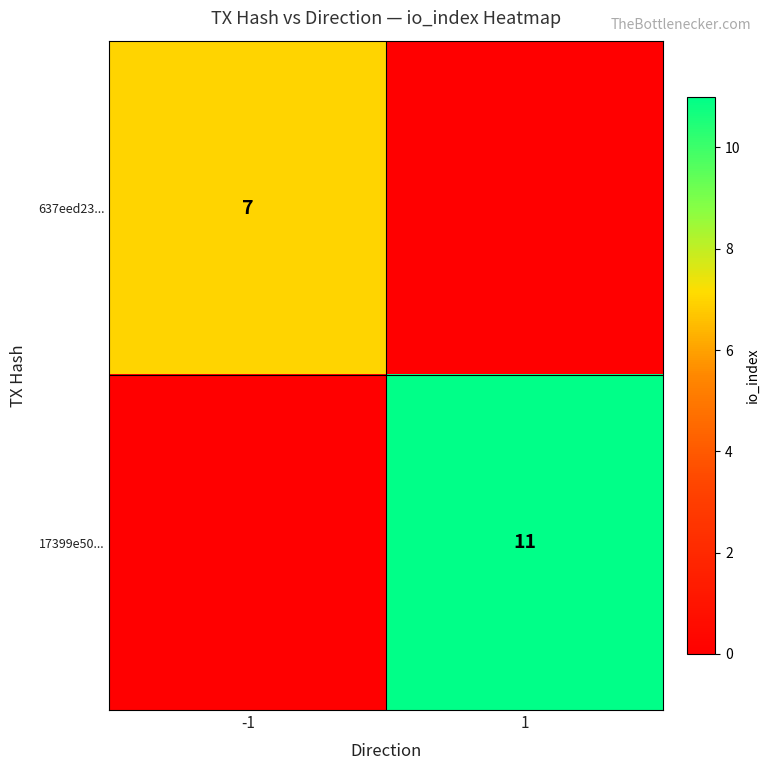

Which category has the highest value across all series?

1